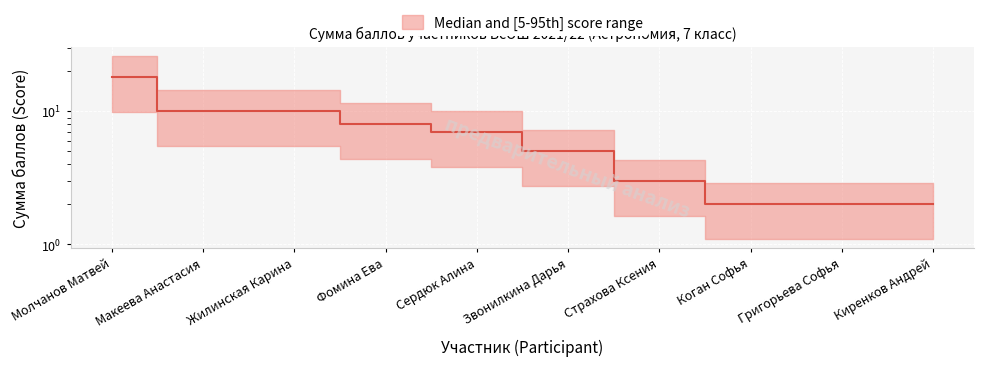

What position from the left is Фомина Ева?

4